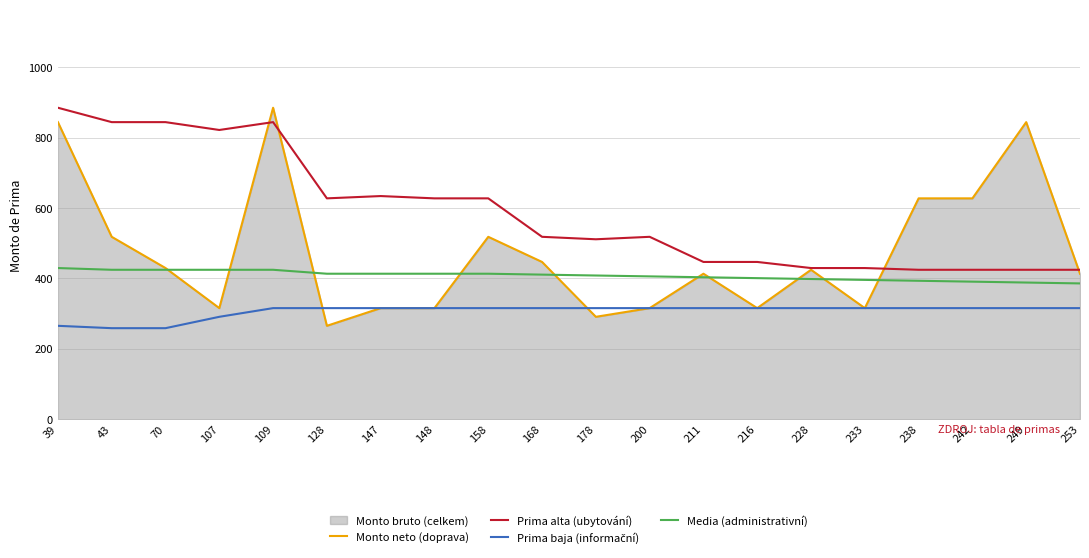

True or false: Prima baja (informační) and Media (administrativní) cross at least once.

False